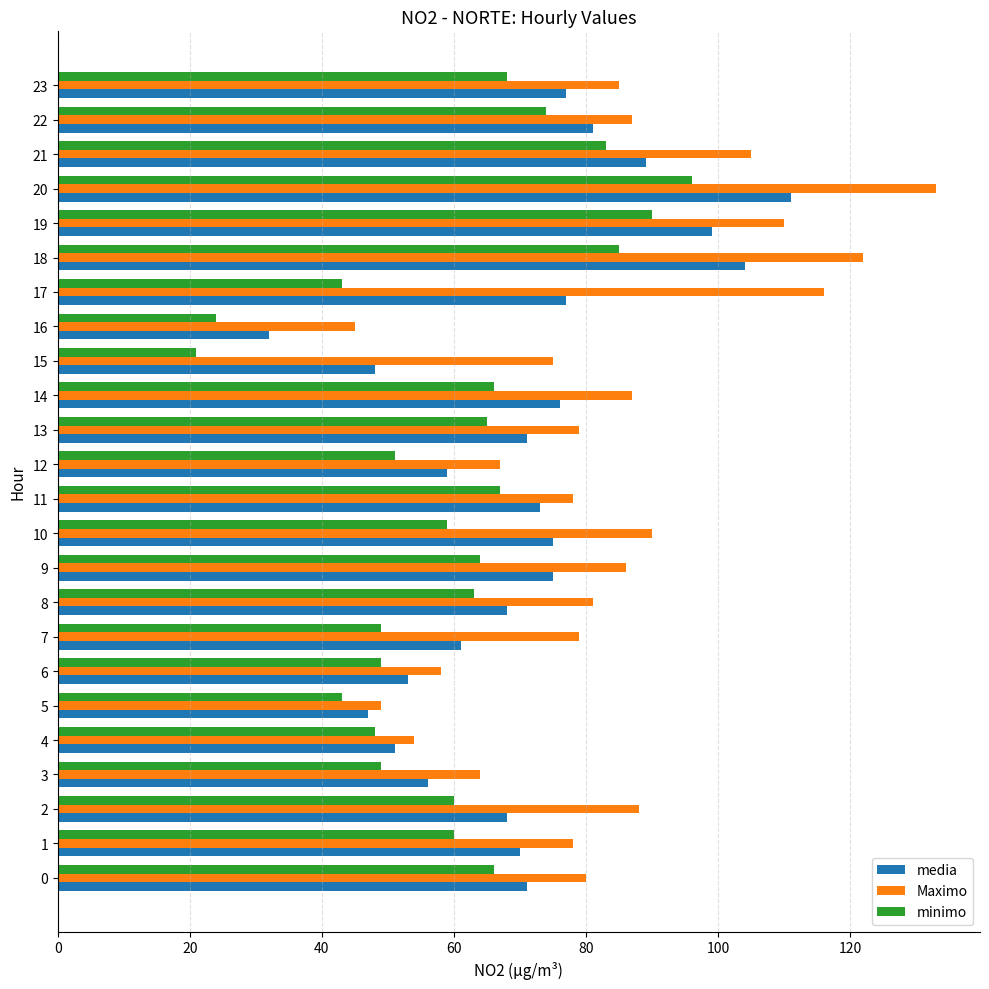

Which series has the largest range (max minus min)?

Maximo